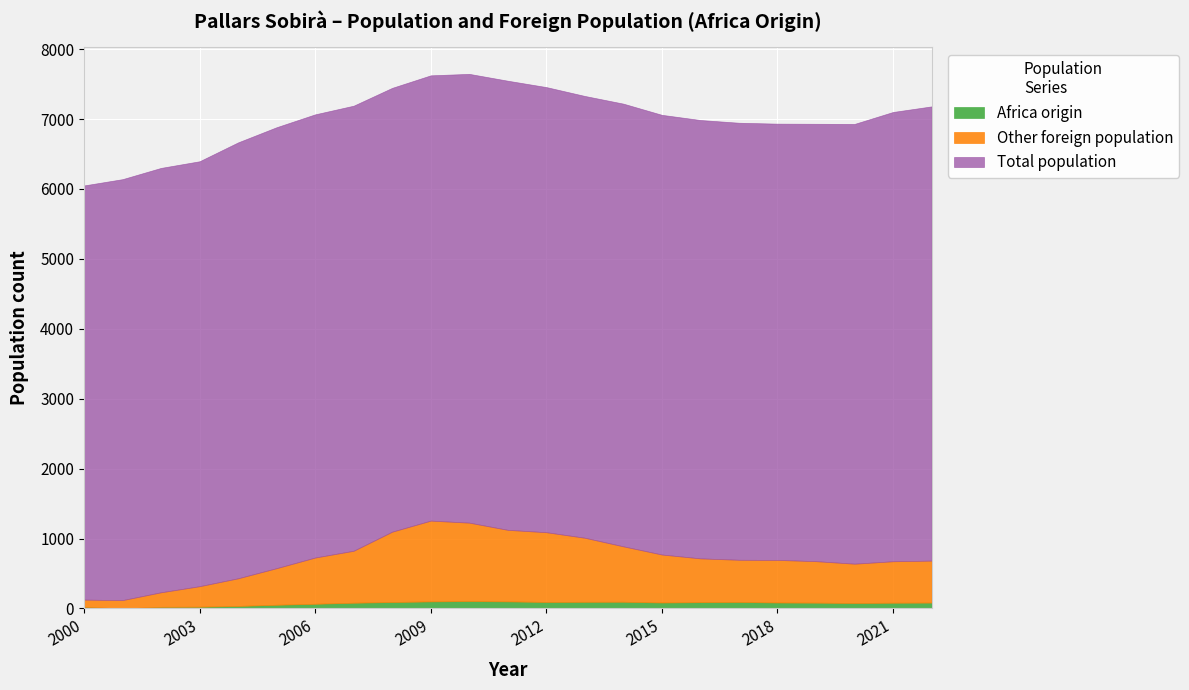

True or false: Total population has more than 0 interior local peaks.

True